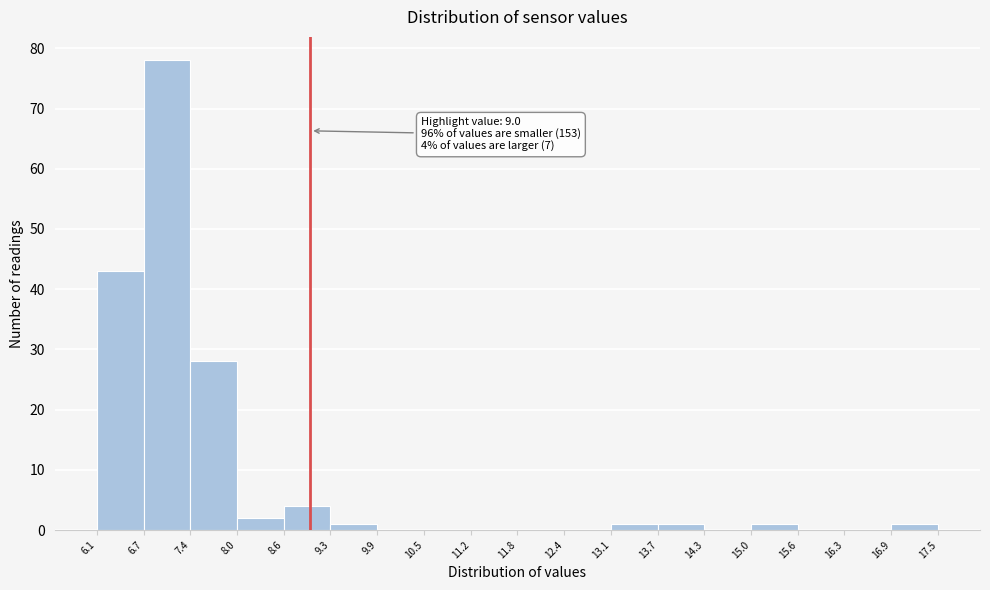

Over which range of the x-axis is the bar tallest?

6.7 to 7.4